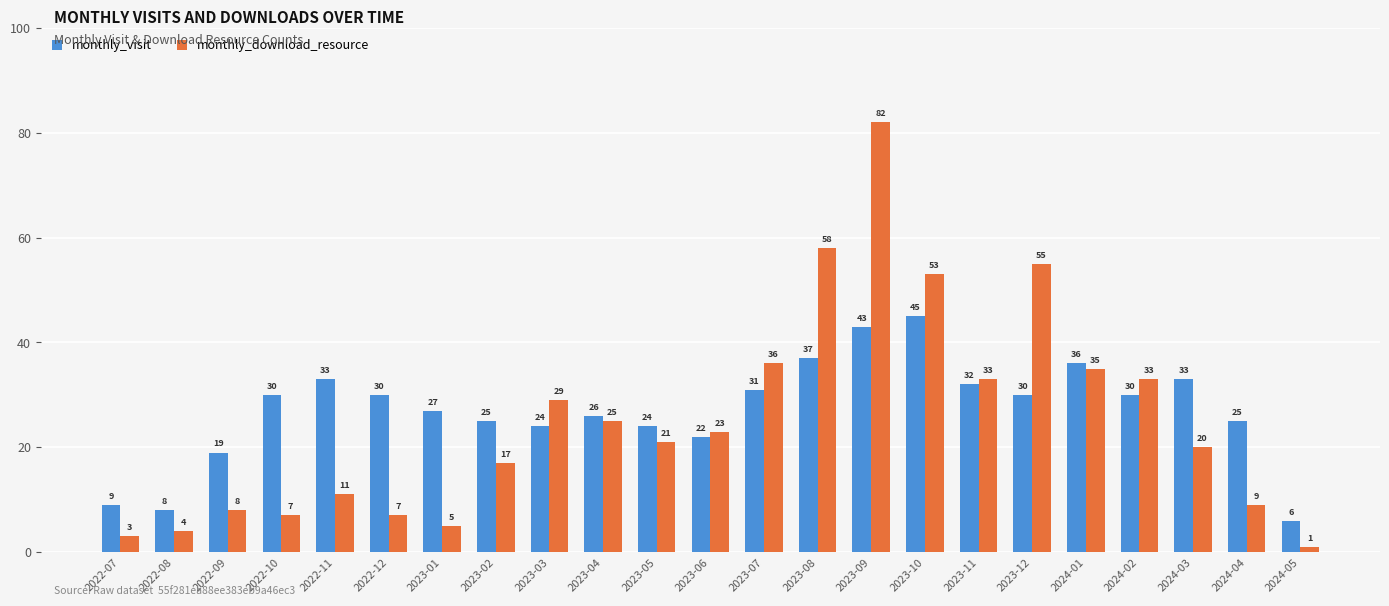

How many bars are there in total?

46